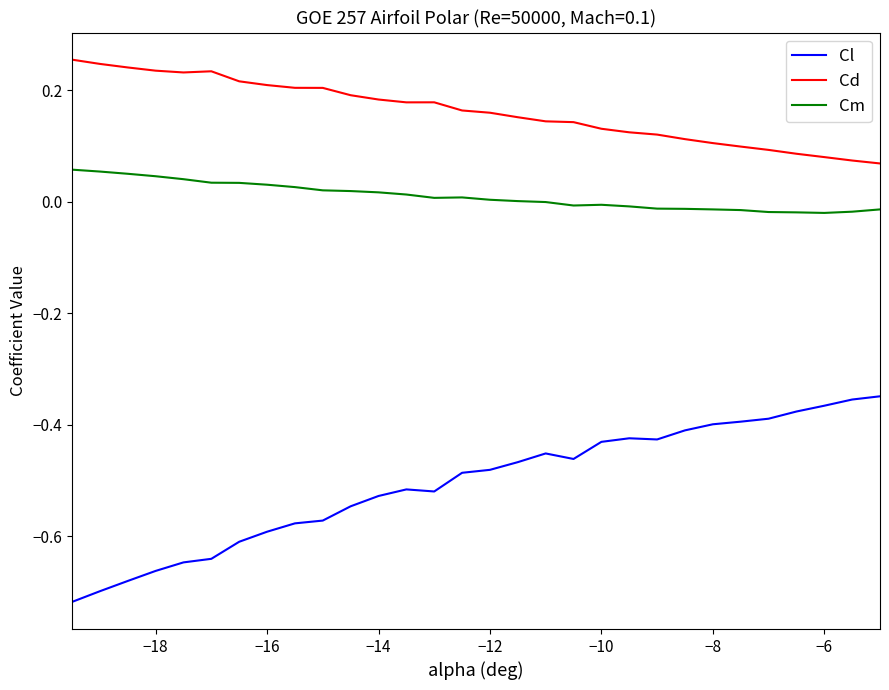

Which series has the largest range (max minus min)?

Cl